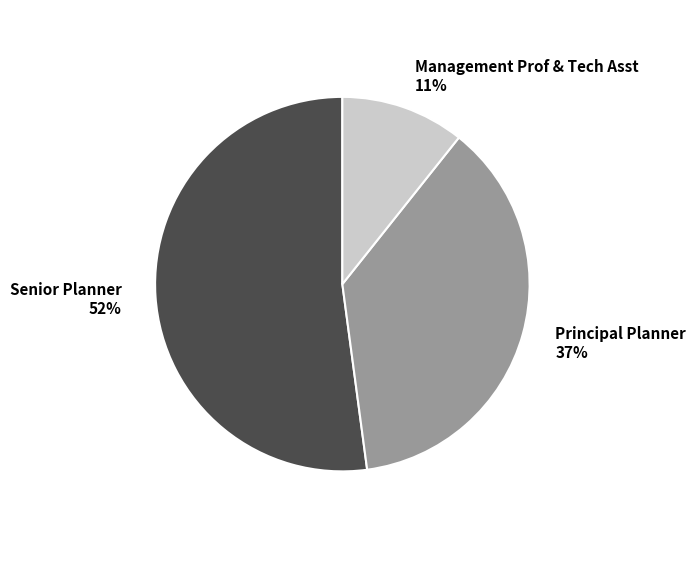

What is the smallest slice in the pie chart?

Management Prof & Tech Asst